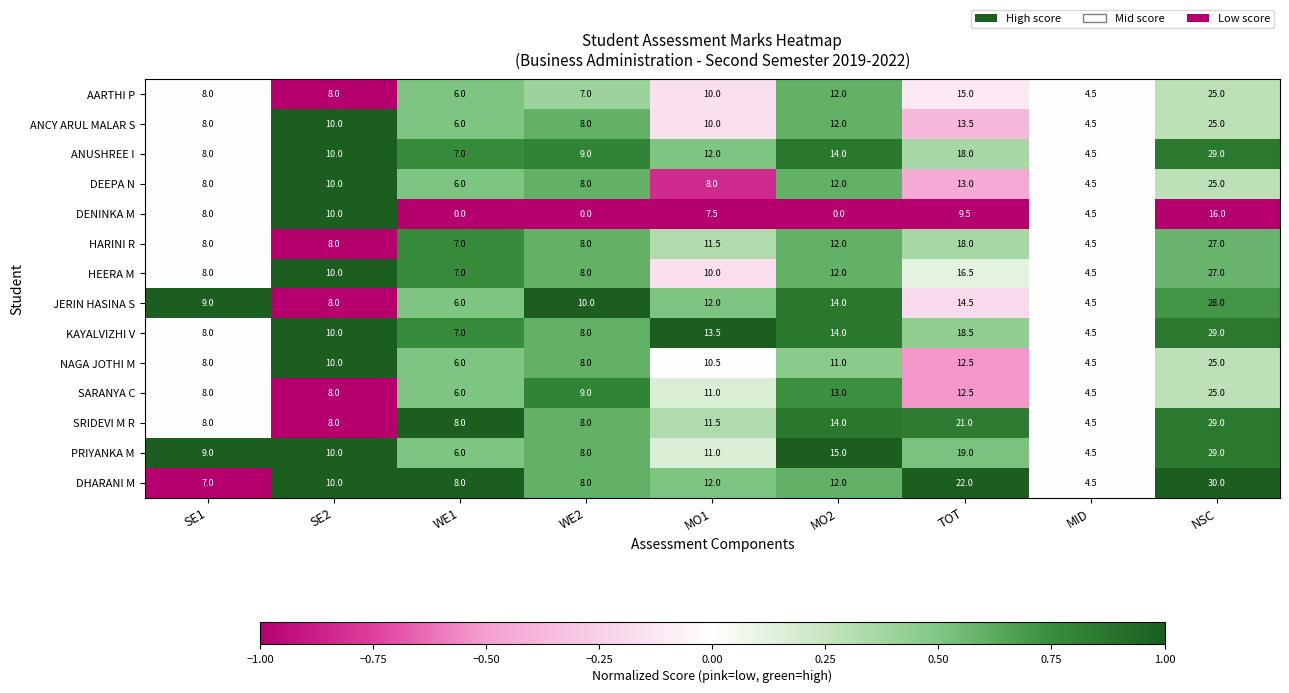

True or false: SARANYA C has a value of 9.0 at WE2.

True